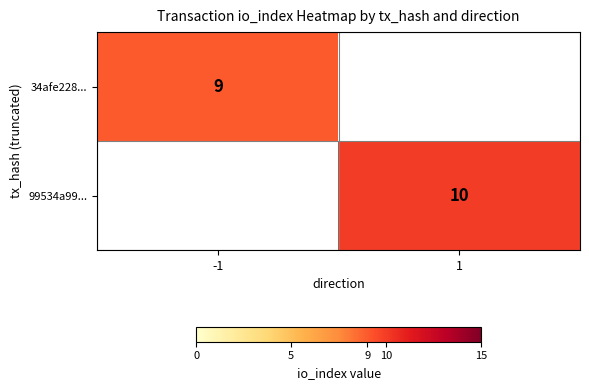

Is it true that 34afe228... equals 9 at -1?

True